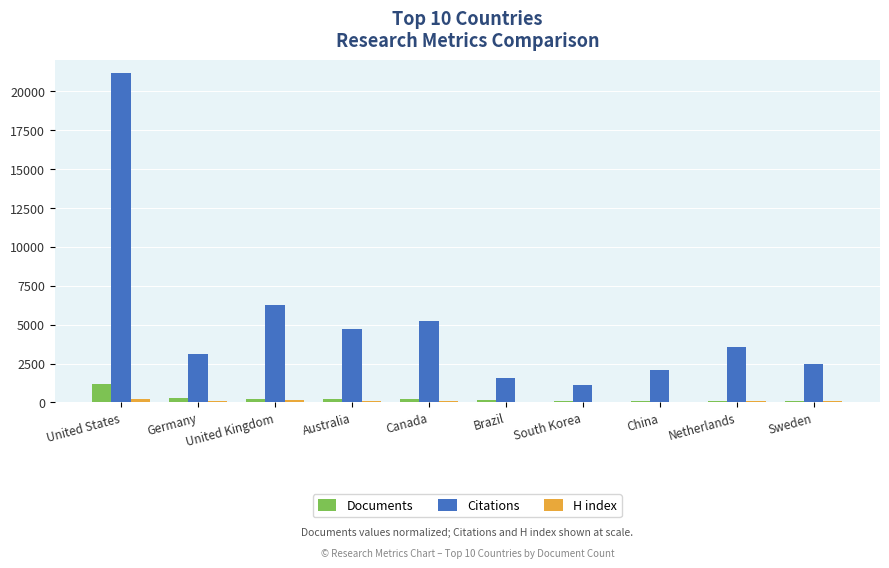

Between Germany and South Korea, which series saw the biggest shift?

Citations